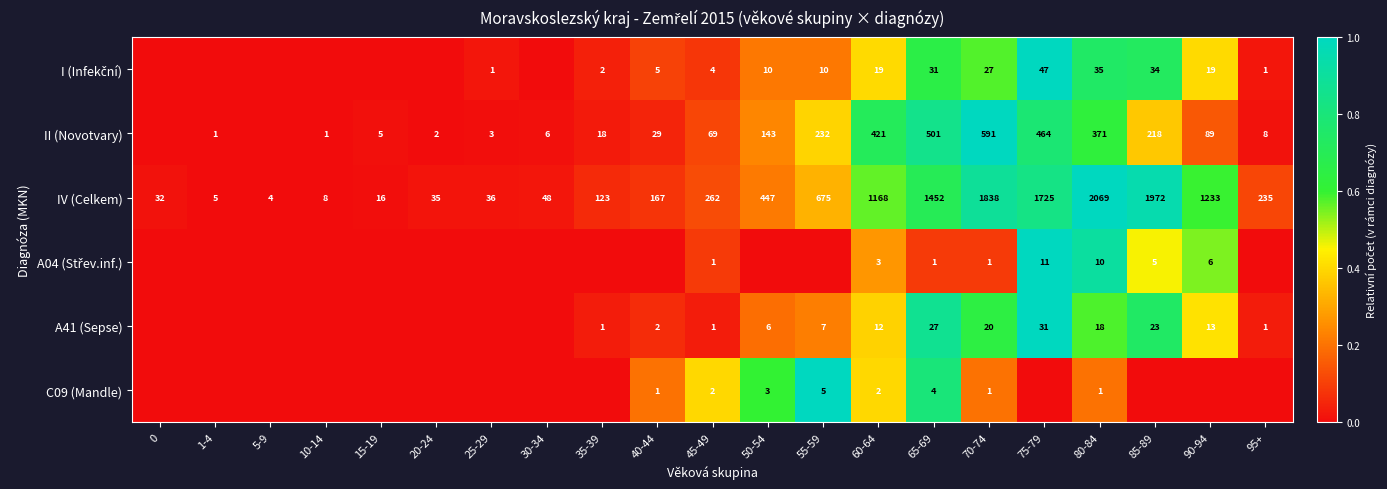

How many distinct data groups are displayed?

6